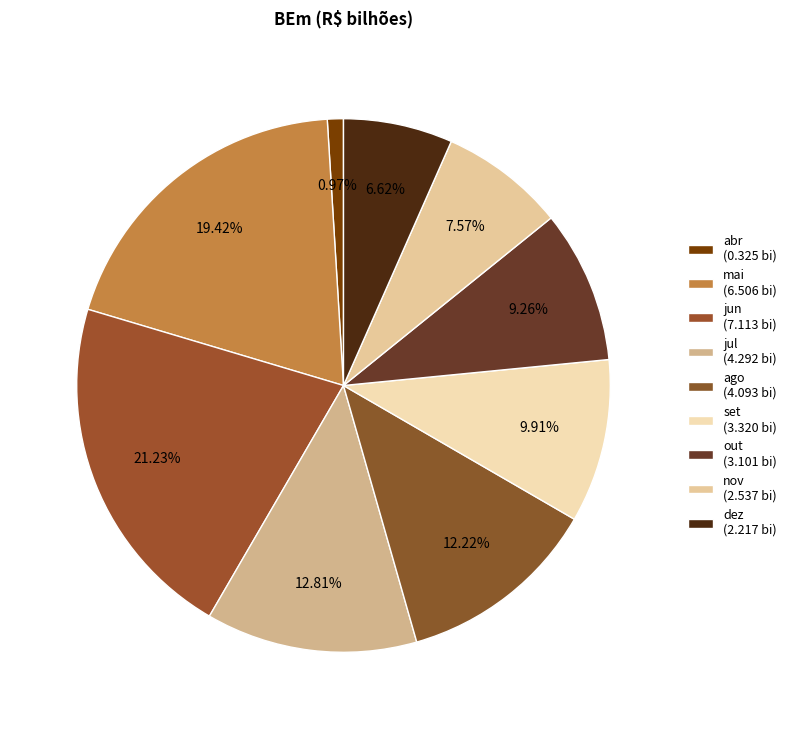

Count the number of slices in the pie.

9